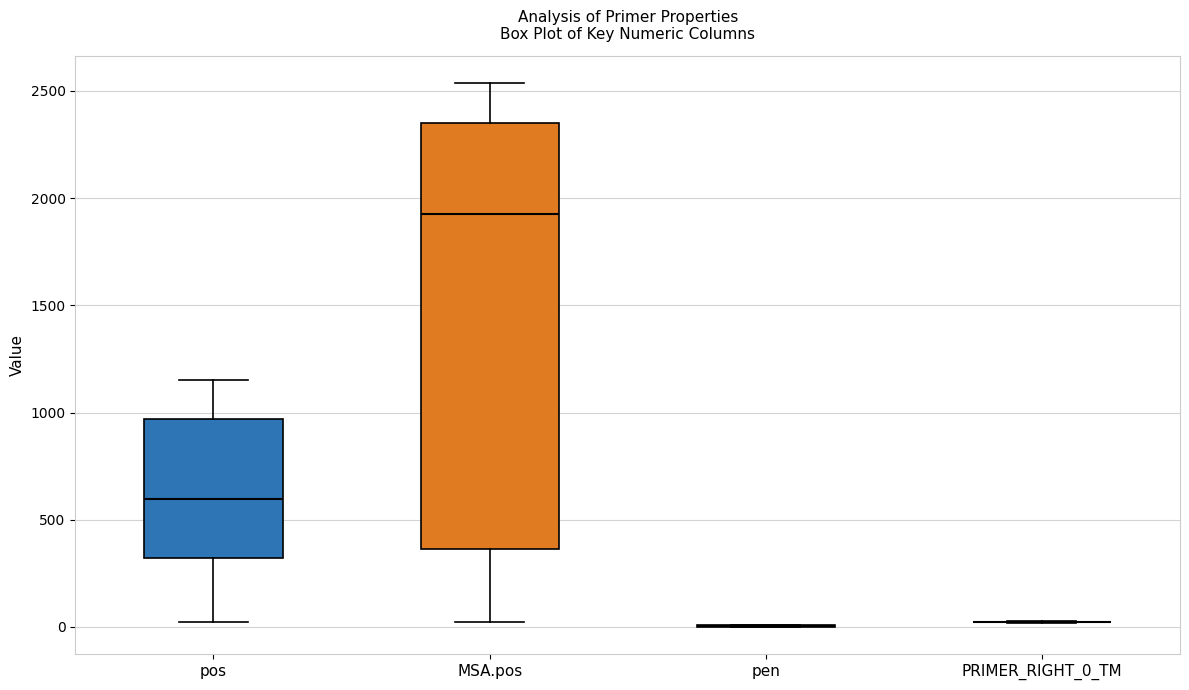

Where is the upper edge of the box for pos on the y-axis? The values are not printed on the chart, so give them approximately, as read against the axis.

950